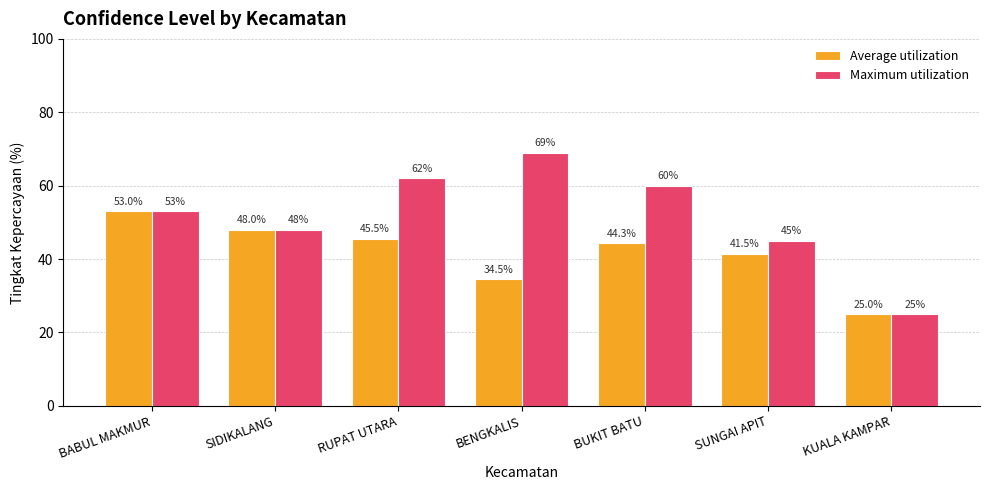

The value of Average utilization at SUNGAI APIT is 18.9. True or false?

False